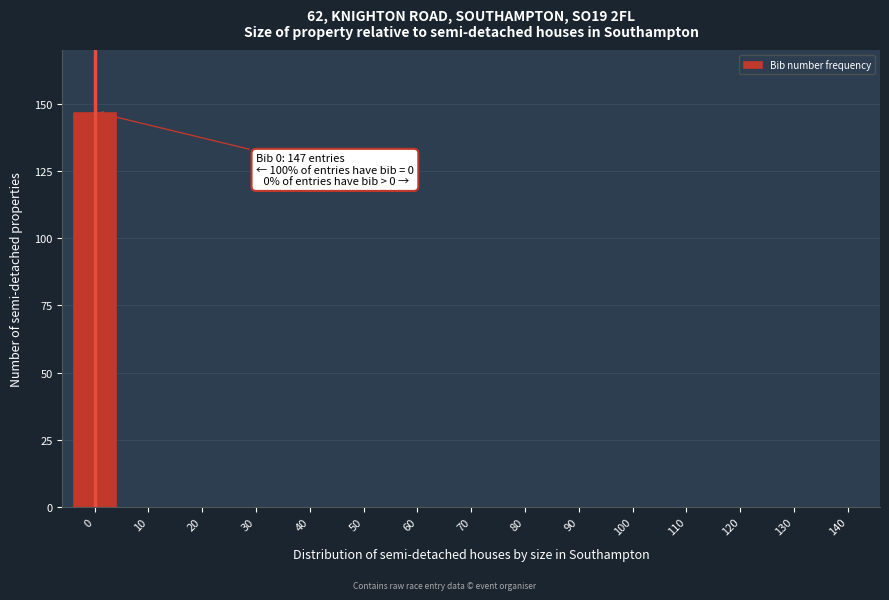

Reading right to left, list all the values displayed in this chart.

140=0	130=0	120=0	110=0	100=0	90=0	80=0	70=0	60=0	50=0	40=0	30=0	20=0	10=0	0=147